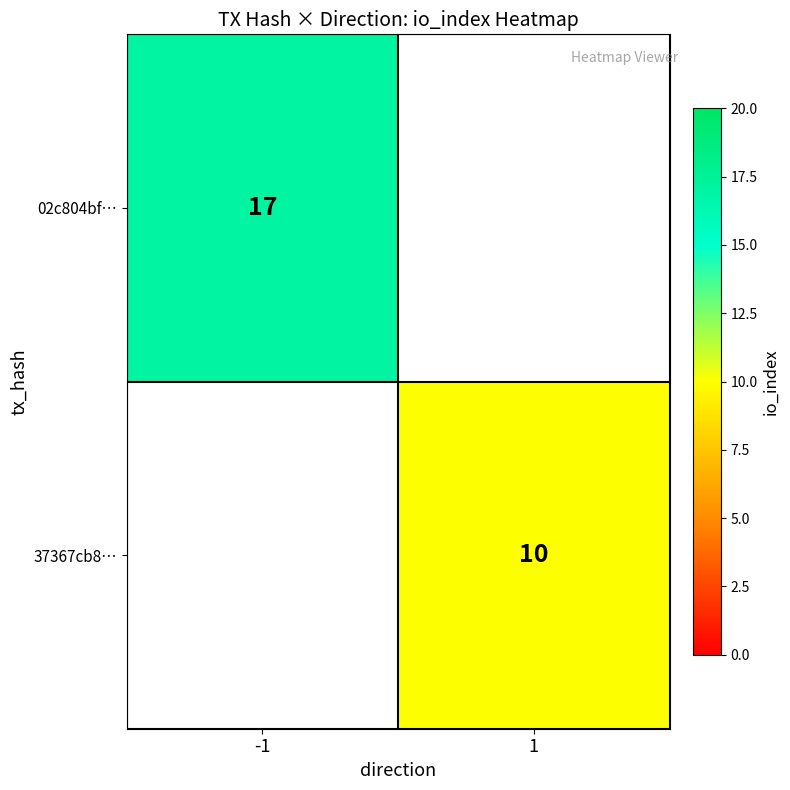

The value of 37367cb8… at 1 is 10. True or false?

True